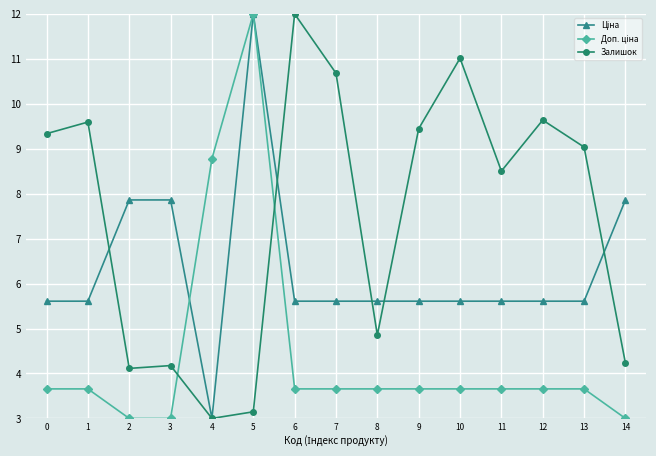

What is the minimum value shown in the chart?

3.0